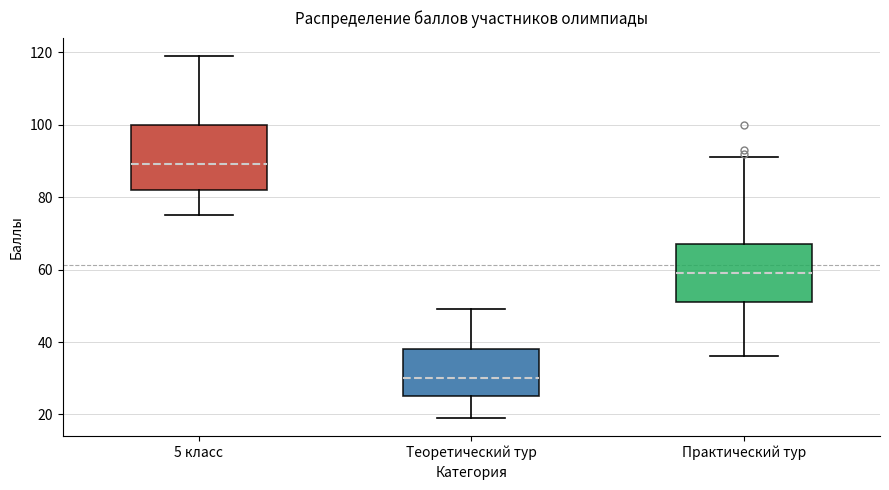

Comparing the boxes themselves (not the whiskers), which one is the tallest?

5 класс